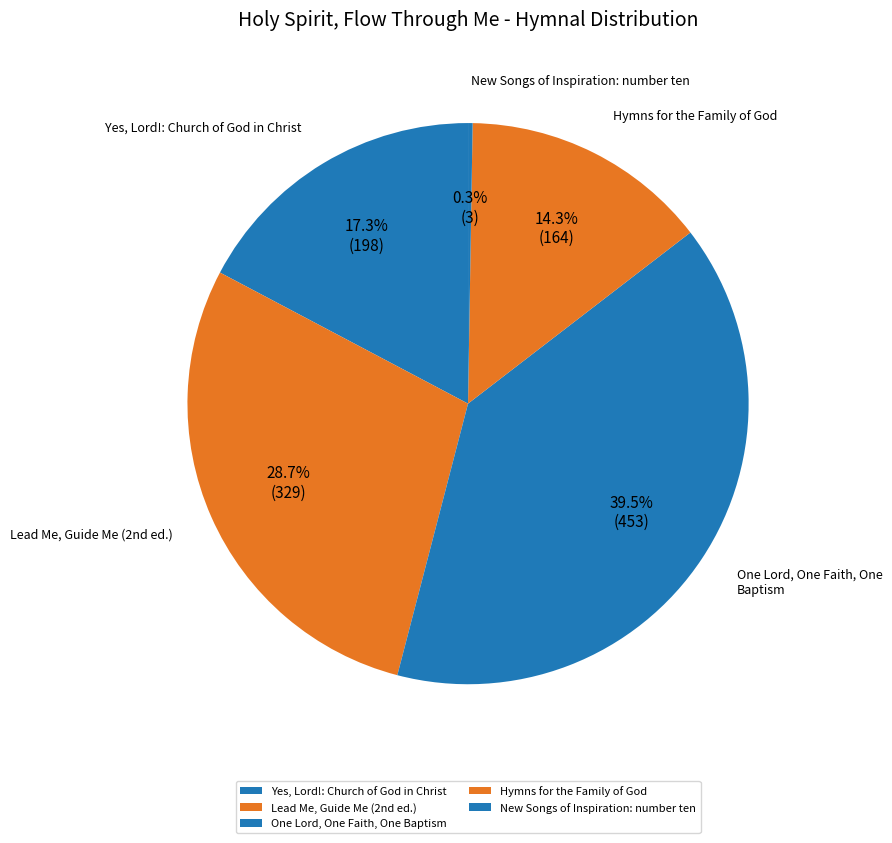

What percentage is NOT represented by Yes, Lord!: Church of God in Christ?

82.7%